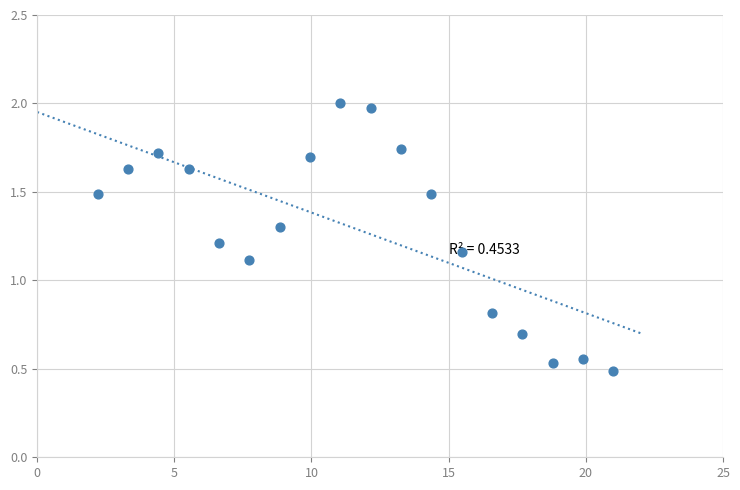

What Y value in the scatter plot is closest to 1?

1.1